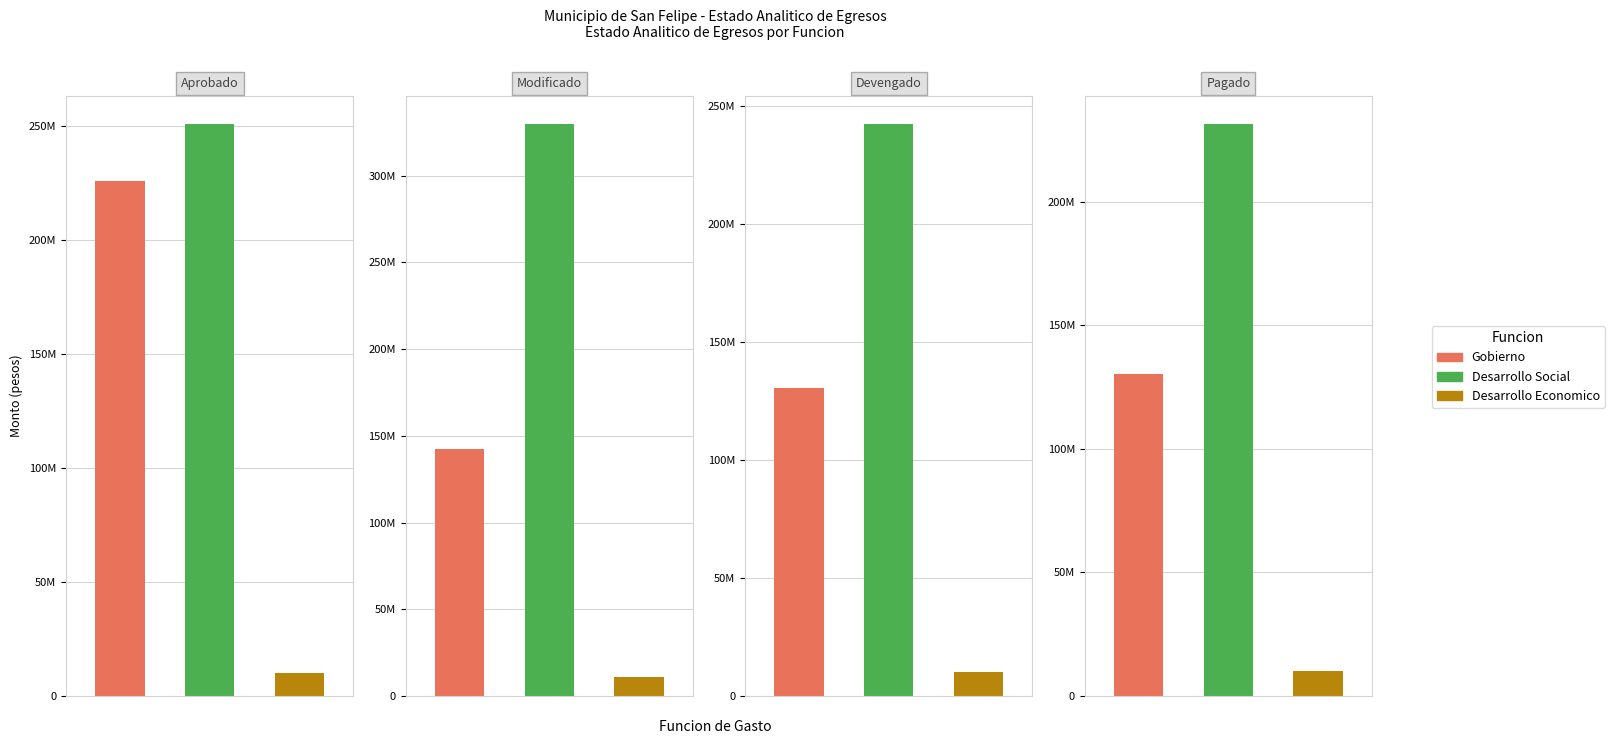

Is the value of Devengado at 0 greater than the value of Pagado at 0?

Yes